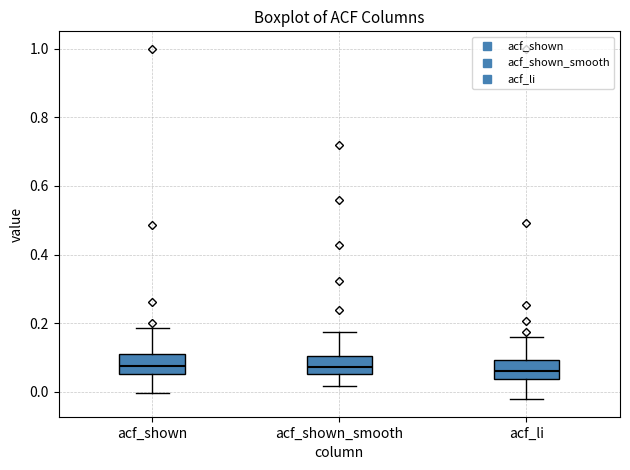

Where does the lower whisker of the box for acf_shown_smooth end on the y-axis? The values are not printed on the chart, so give them approximately, as read against the axis.

0.02